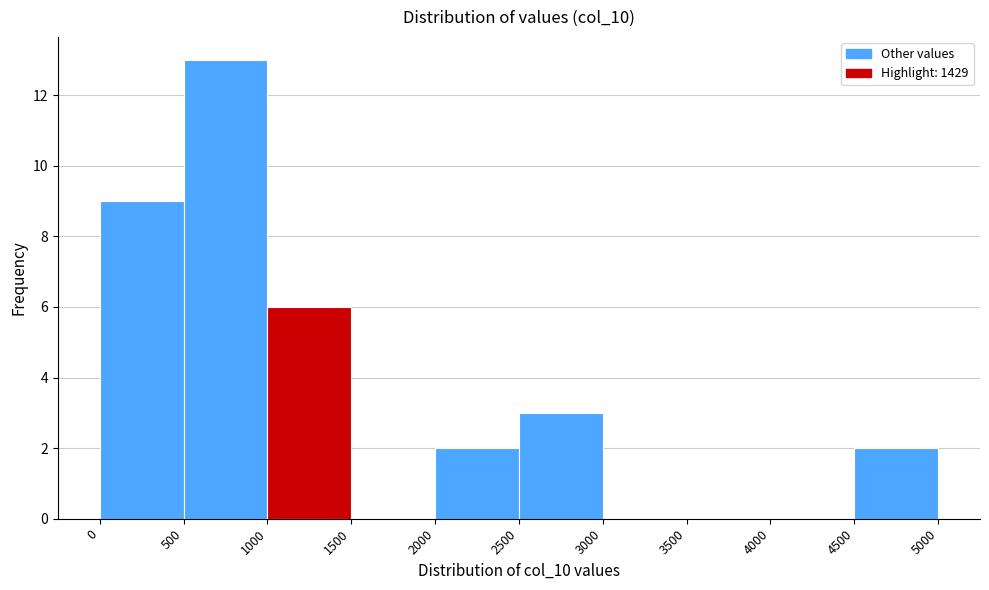

Which range on the x-axis has the tallest bar?

500 to 1000